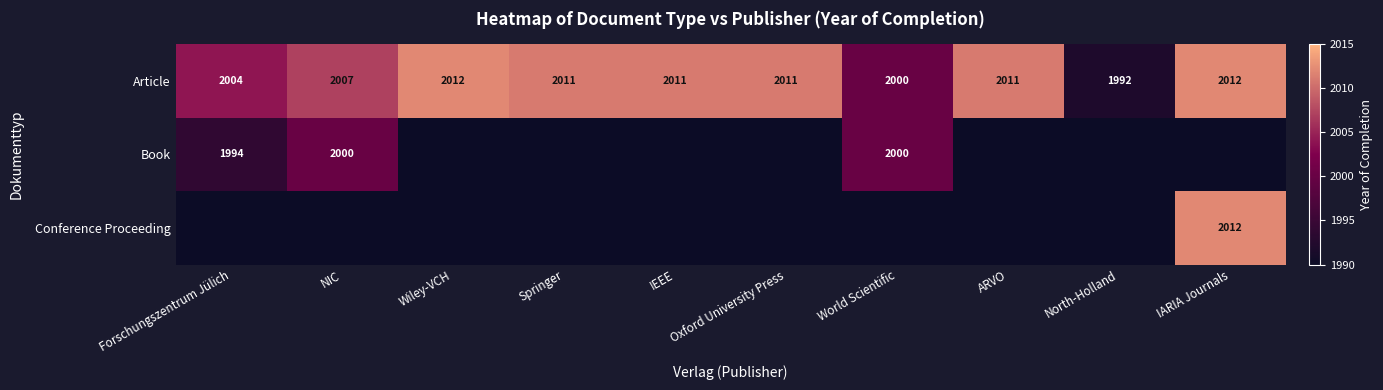

What is the average value of the Article series?

2007